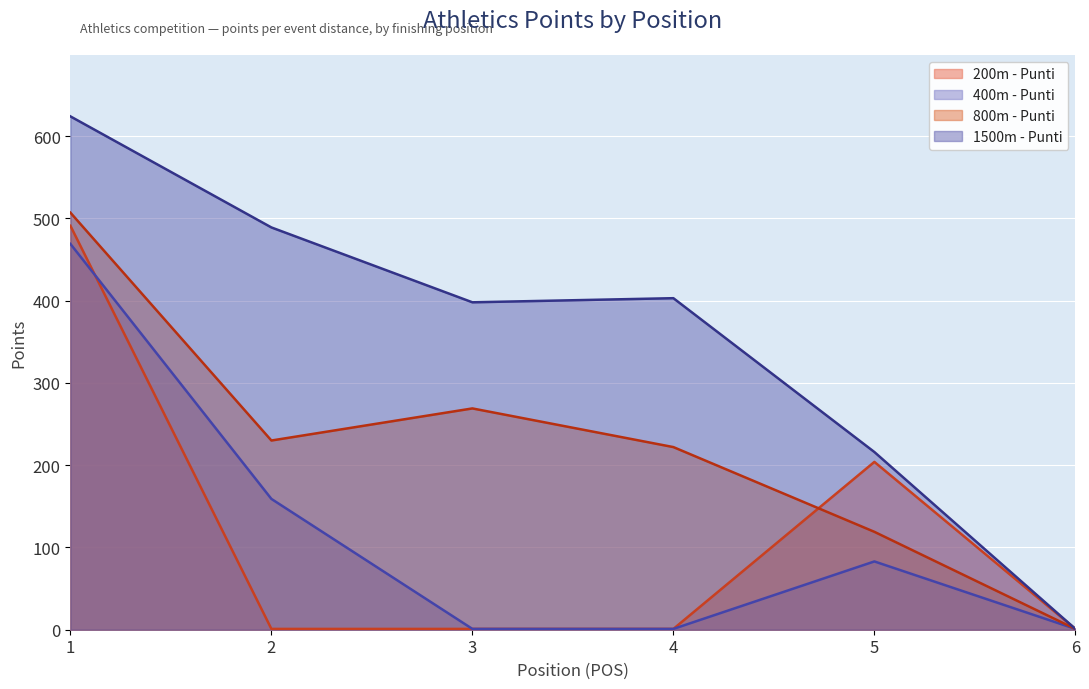

Is it true that 200m - Punti equals 1 at 6?

True